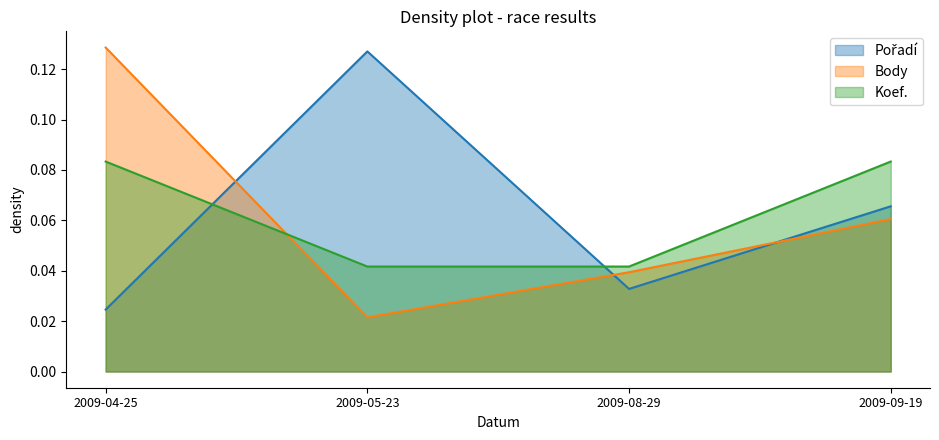

At which label does Koef. reach its peak?

2009-04-25